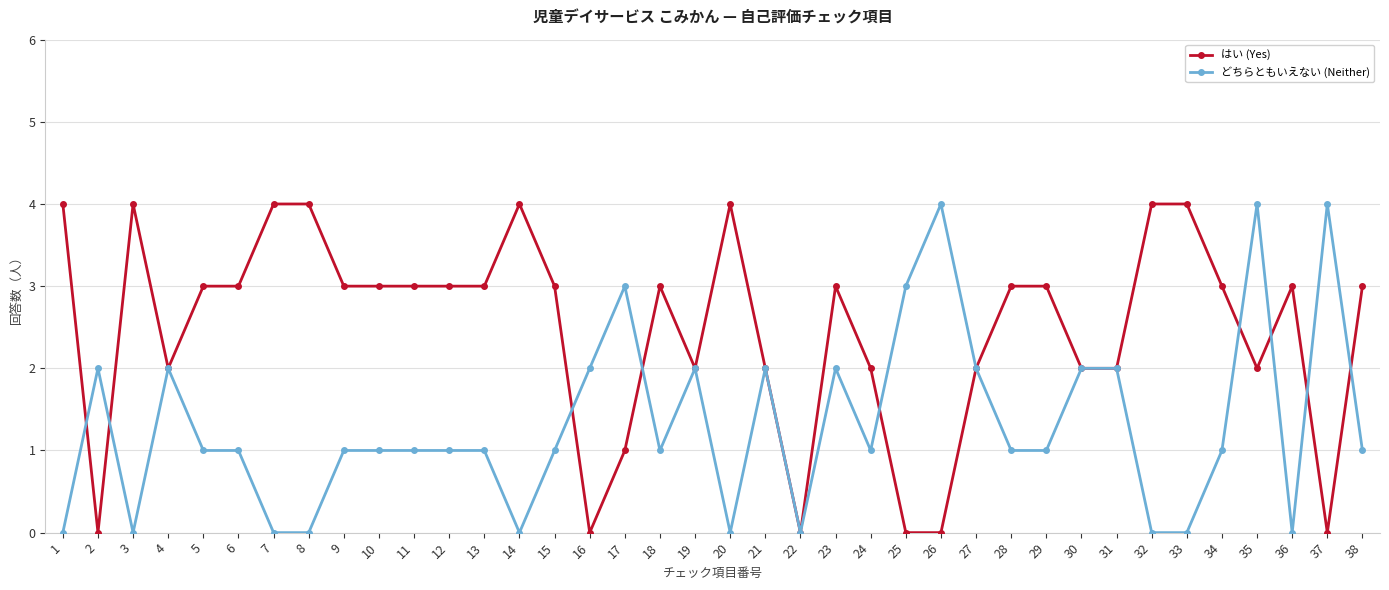

Is this an area chart (filled region under the line)?

No